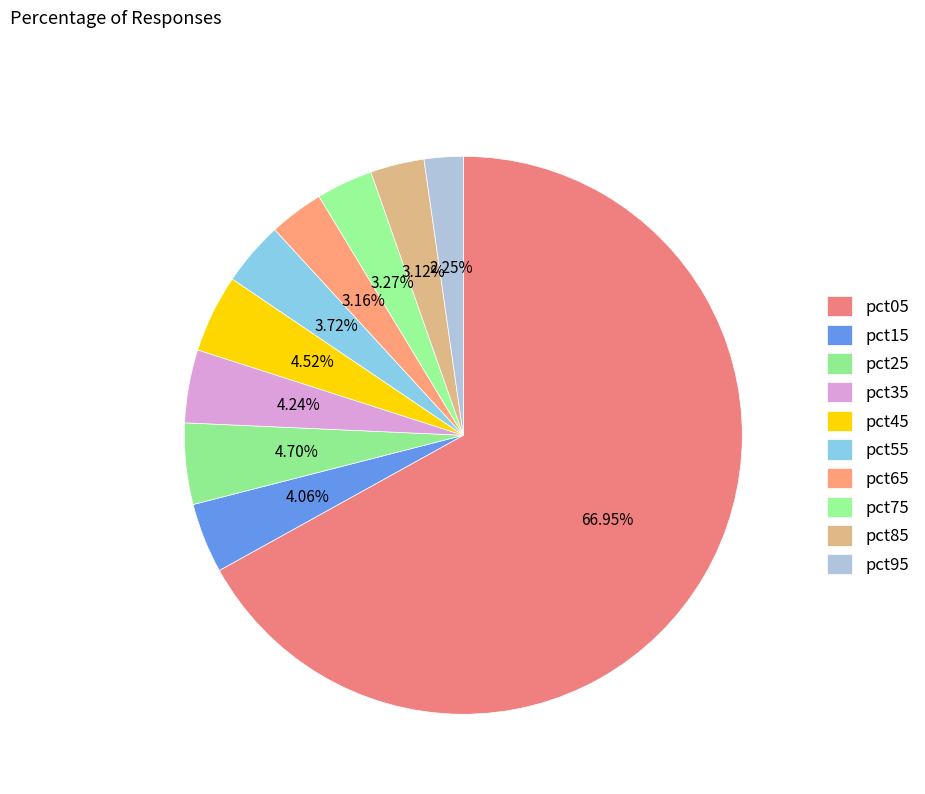

To the nearest percent, what portion does pct45 represent?

5%